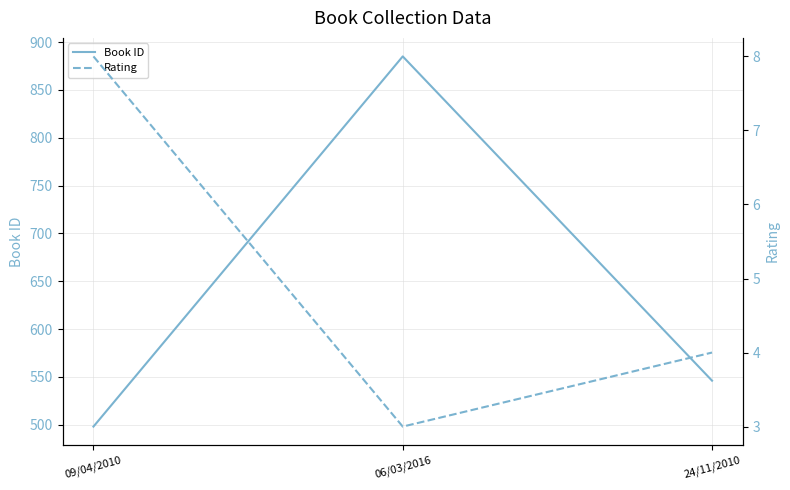

Reading left to right, list all the values displayed in this chart.

Book ID: 09/04/2010=498	06/03/2016=885	24/11/2010=546
Rating: 09/04/2010=8	06/03/2016=3	24/11/2010=4